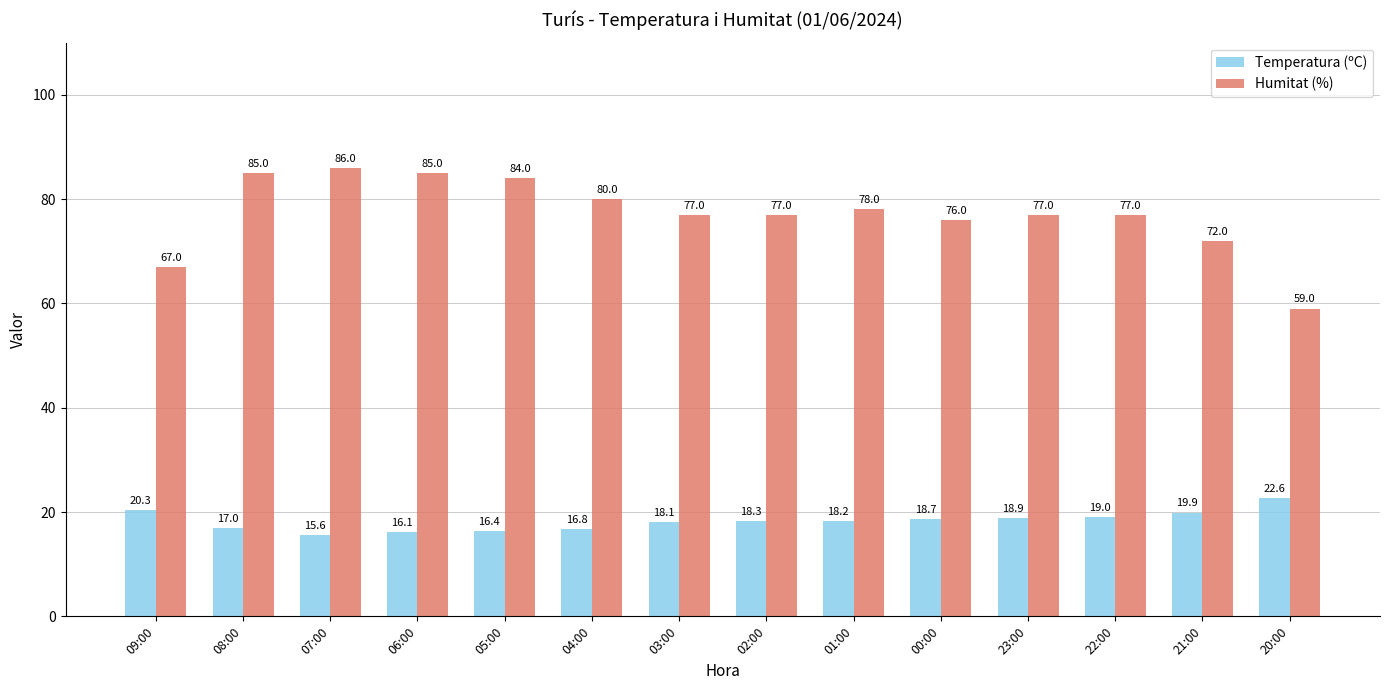

Which series changed the most between 04:00 and 03:00?

Humitat (%)